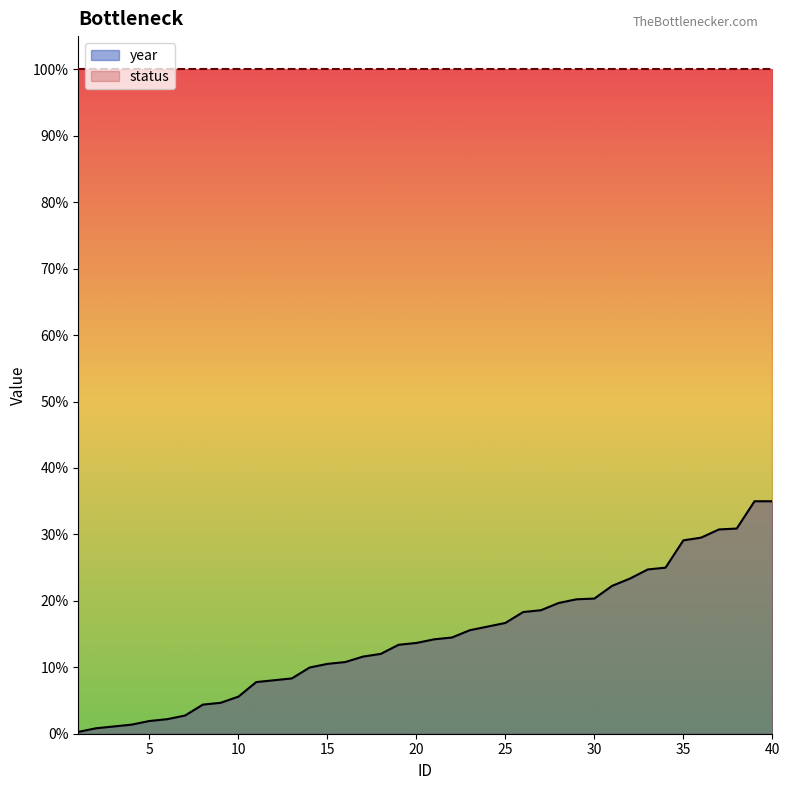

At which category does the chart reach its minimum across all series?

1